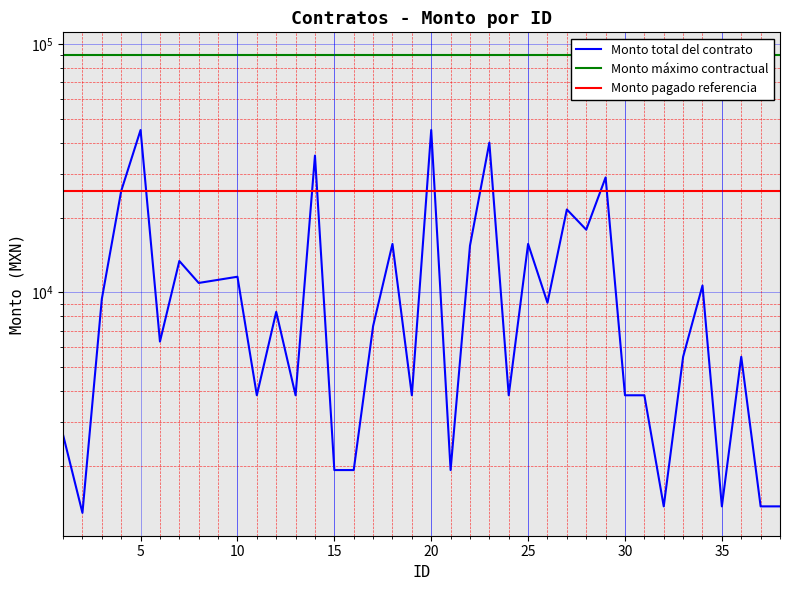

Rank the series by their average value, from highest to lowest.

Monto máximo contractual, Monto pagado referencia, Monto total del contrato